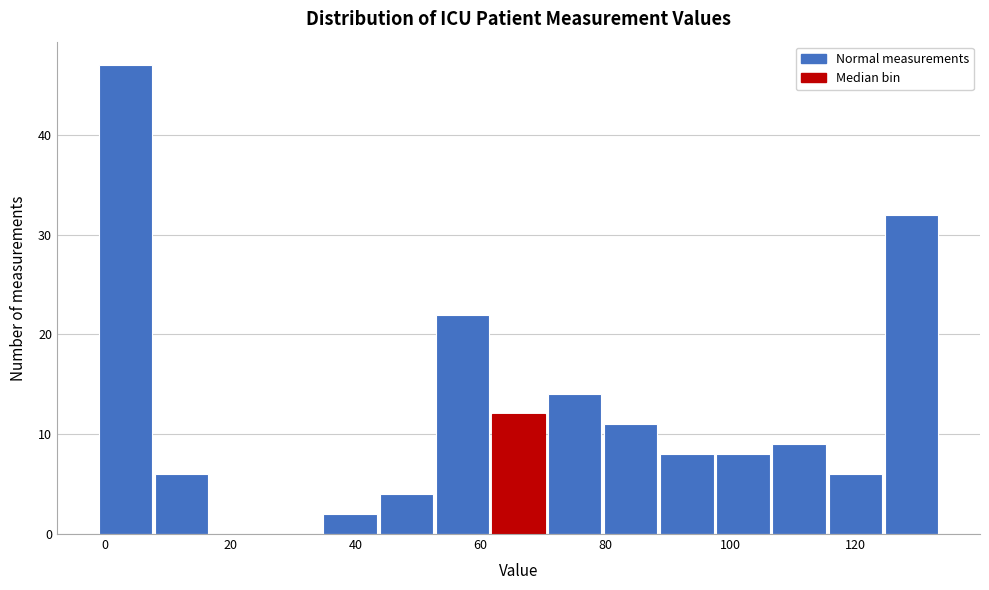

How tall is the bar that spans 124 to 134 on the x-axis? Neither the bar edges nor the heights are printed on the chart, so give them approximately, as read against the axes.

32